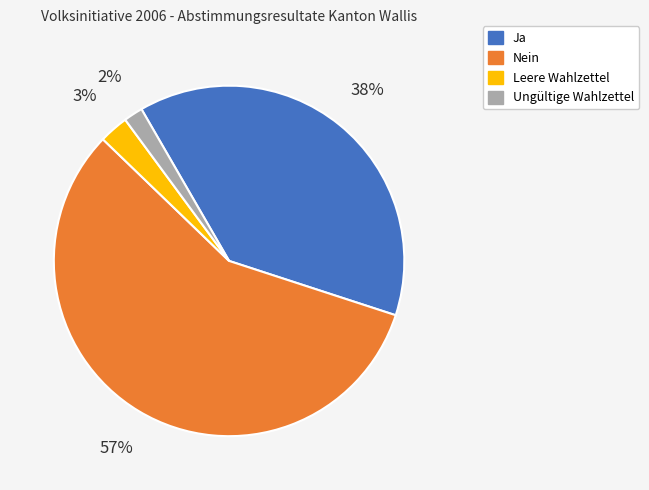

The Leere Wahlzettel slice represents 15% of the pie. True or false?

False